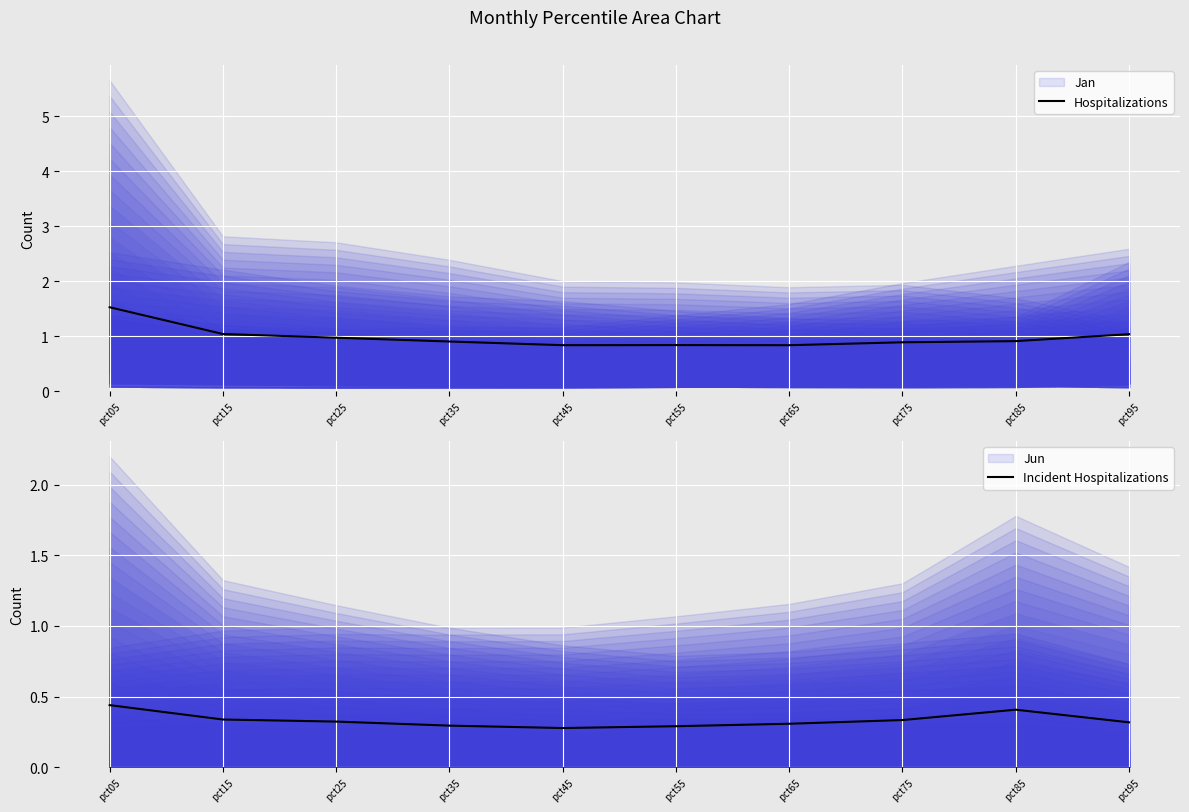

What is the sum of the Incident Hospitalizations values at pct95 and pct35?

0.6